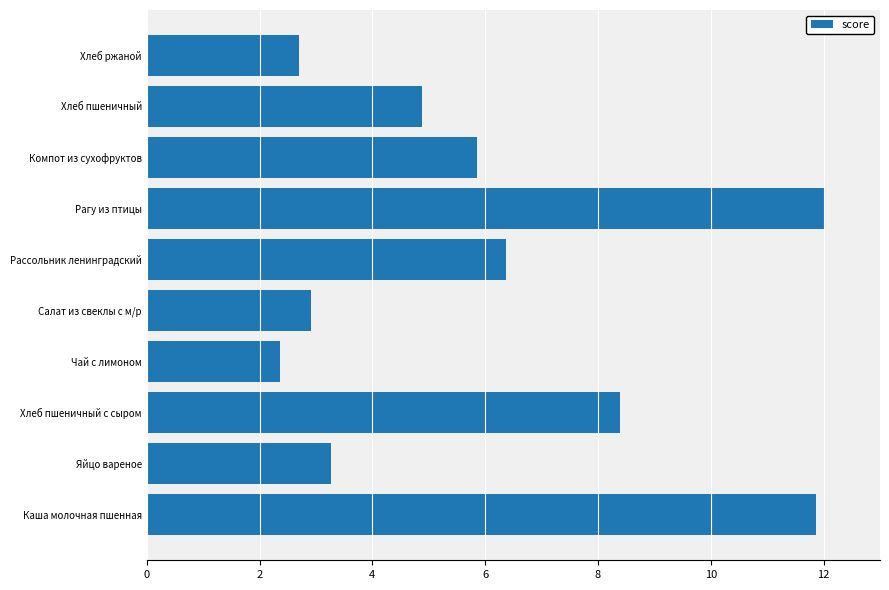

What is the difference between the second highest and second lowest values?

9.2